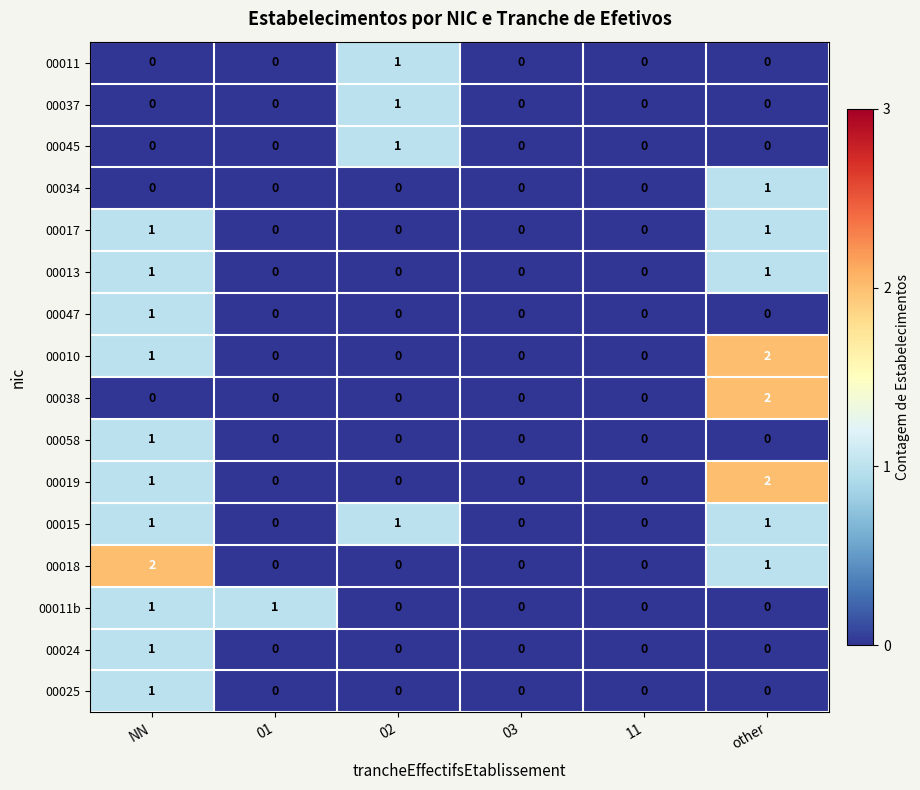

At which label is 00018 closest to 1?

other